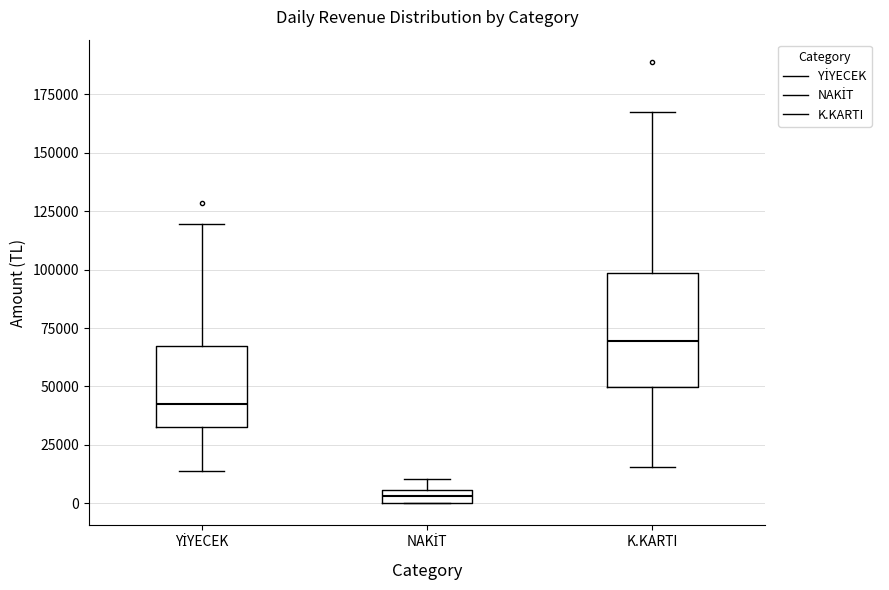

Which box is the tallest, from its lower edge to its upper edge?

K.KARTI